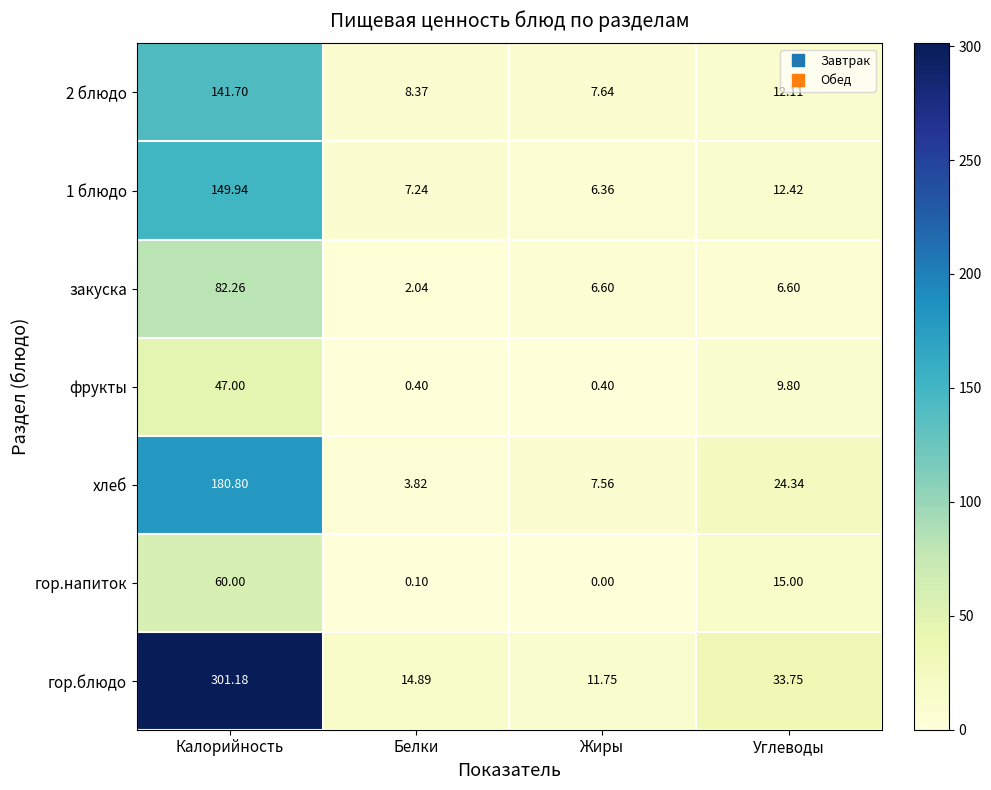

Between Белки and Углеводы, which series saw the biggest shift?

хлеб